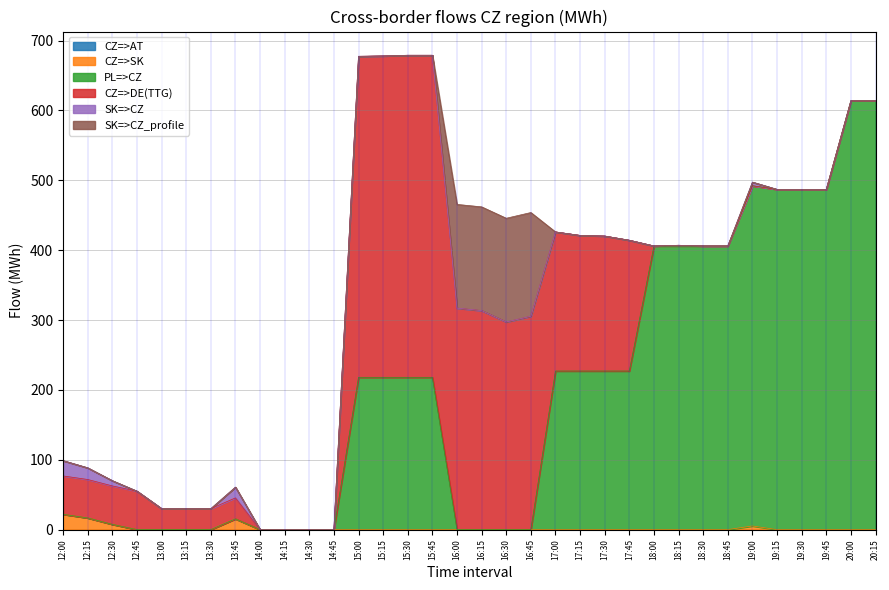

Does the chart display data point markers on the line(s)?

No